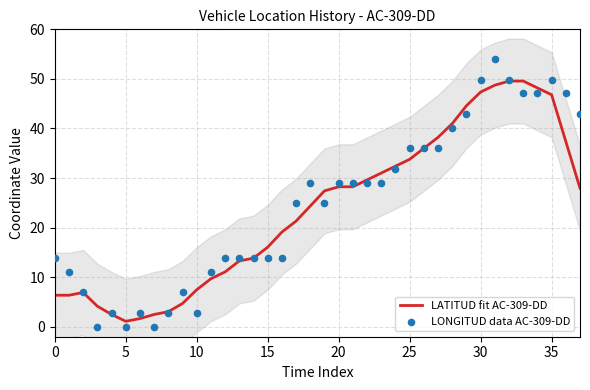

Which series reaches the minimum Y coordinate?

LONGITUD data AC-309-DD